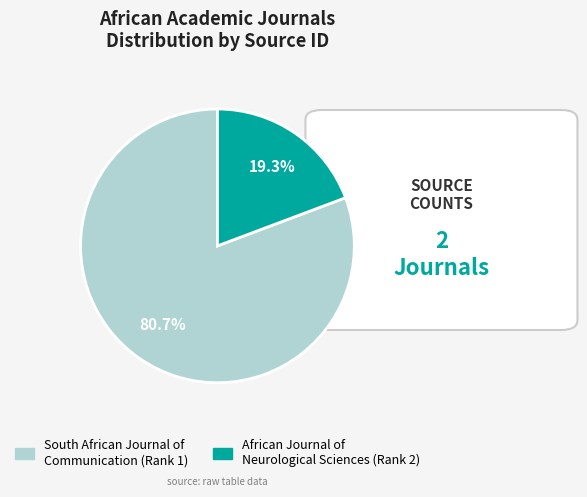

To the nearest percent, what is the average slice percentage?

50%